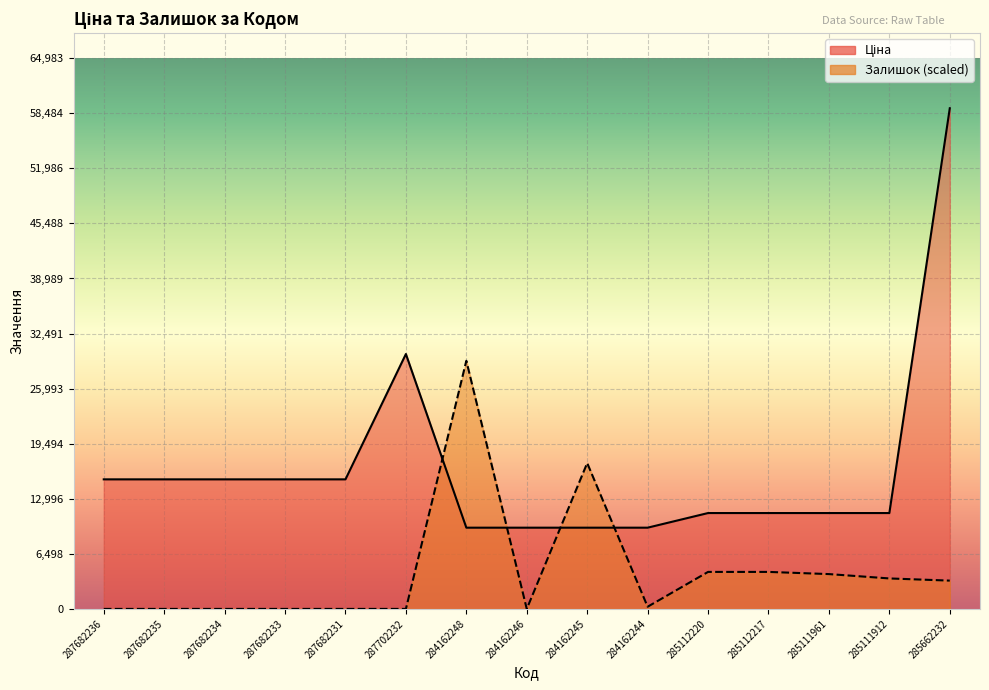

What is the difference between the maximum and minimum values in the Залишок series?

29281.0